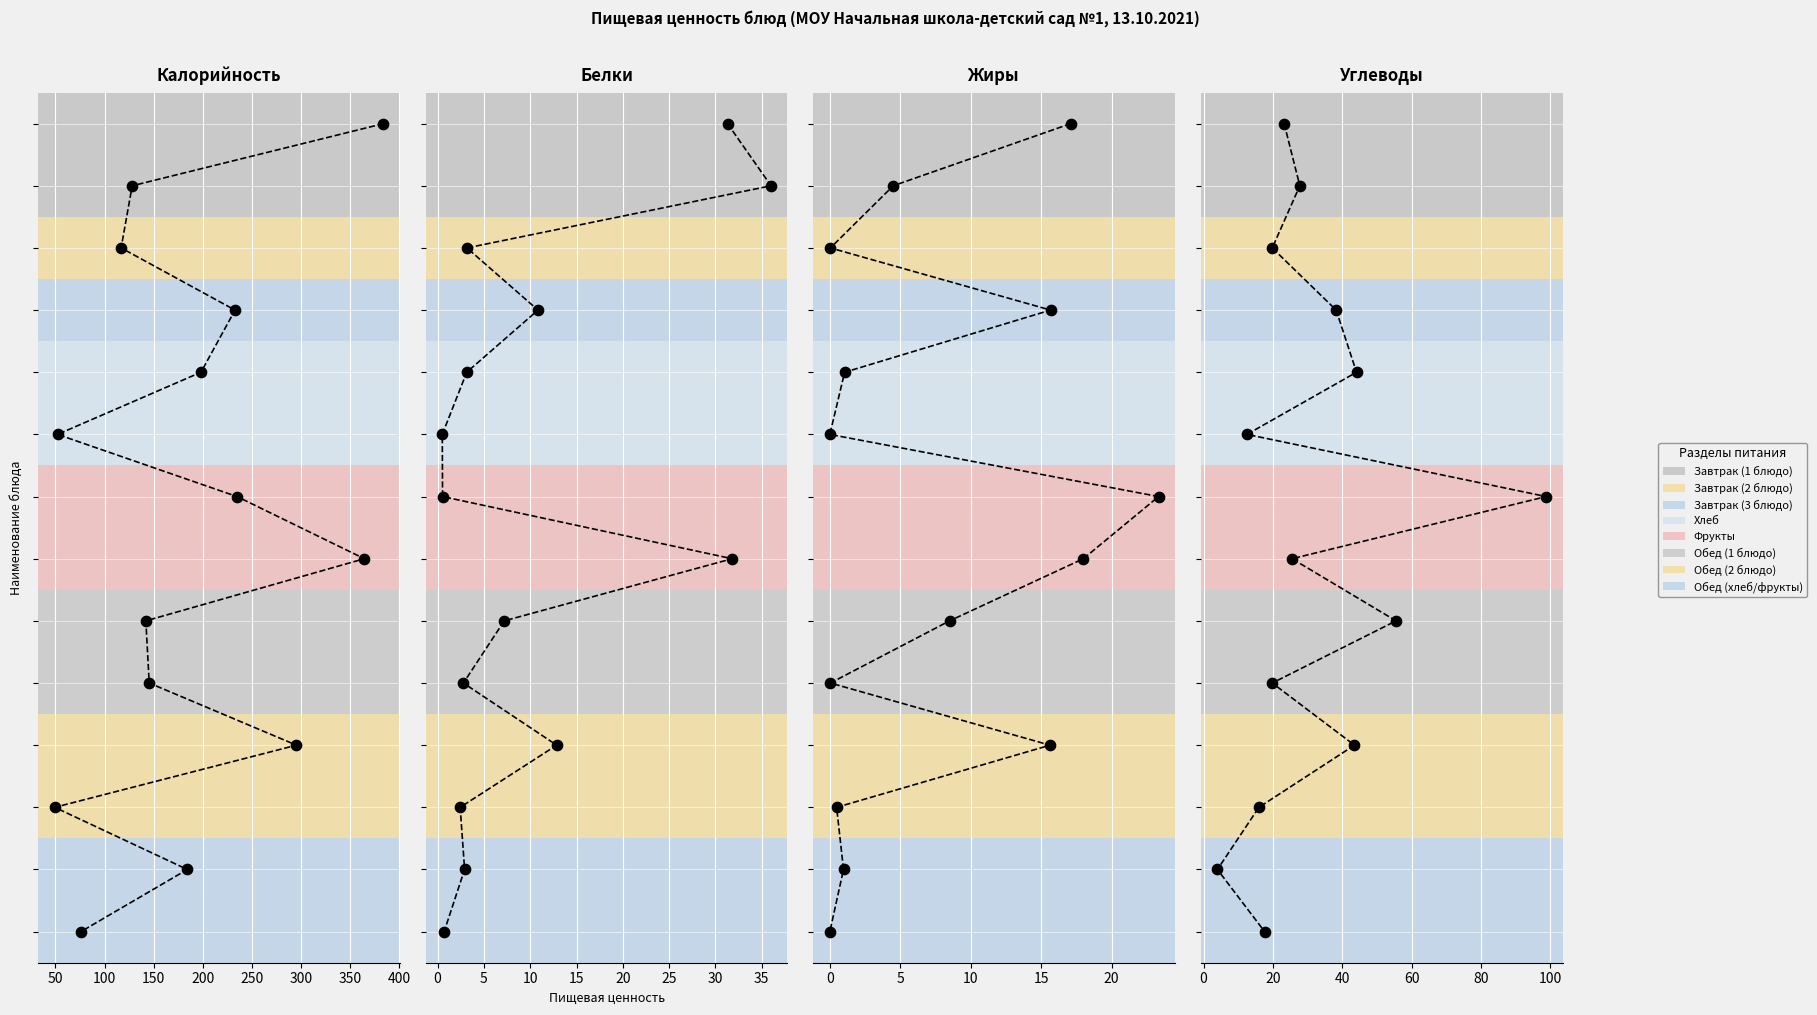

Which series has the largest Y range (max minus min)?

Калорийность